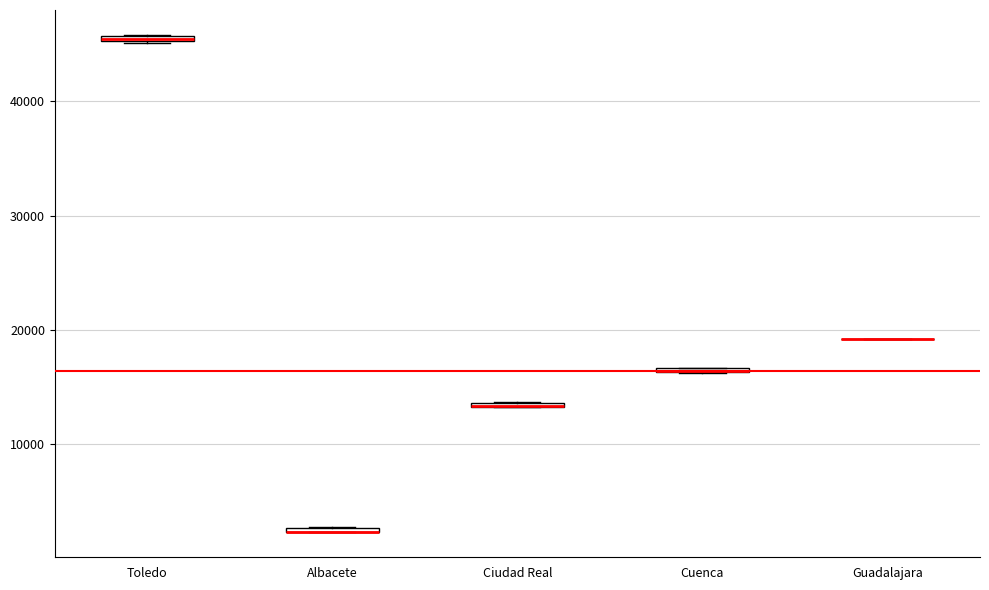

Where is the lower edge of the box for Ciudad Real on the y-axis? The values are not printed on the chart, so give them approximately, as read against the axis.

13000